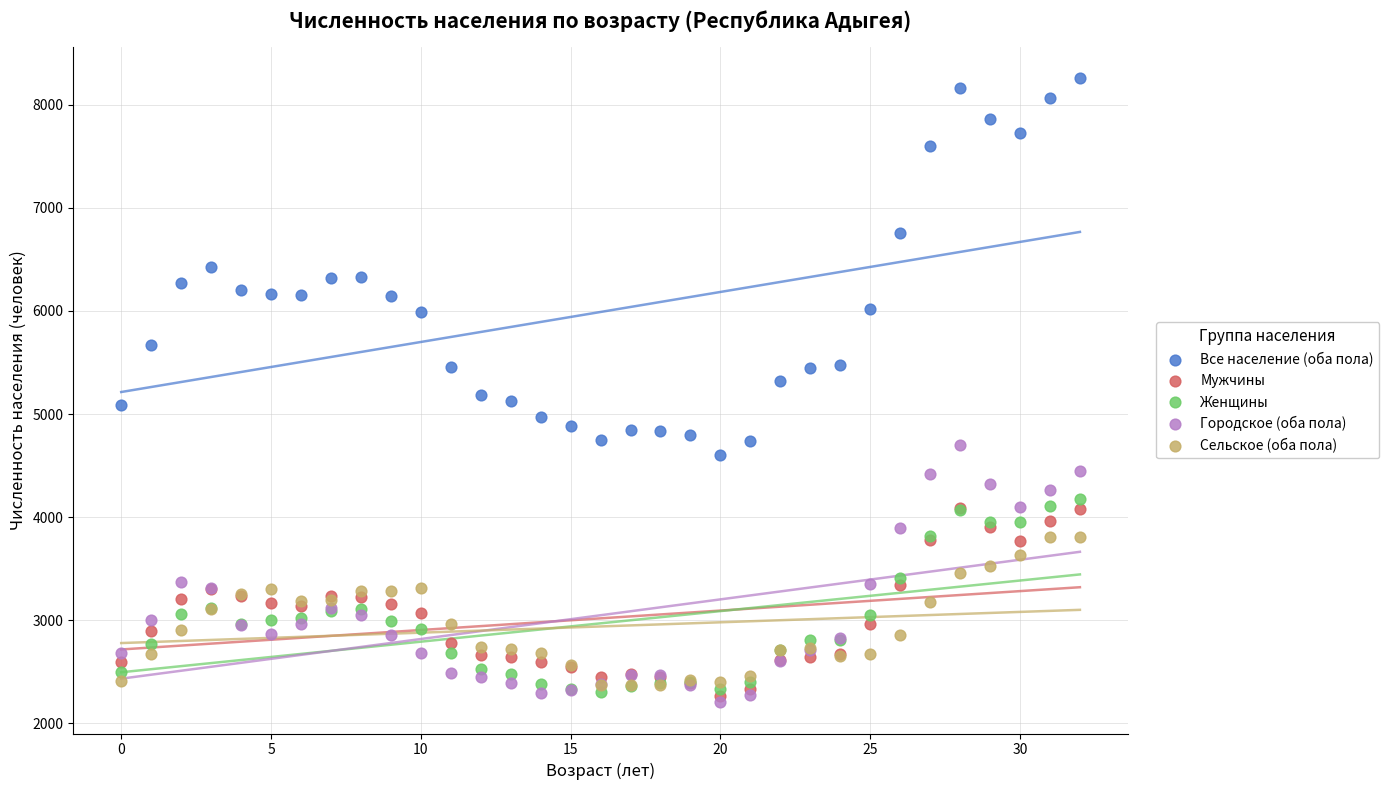

Which series has the largest Y range (max minus min)?

Все население (оба пола)